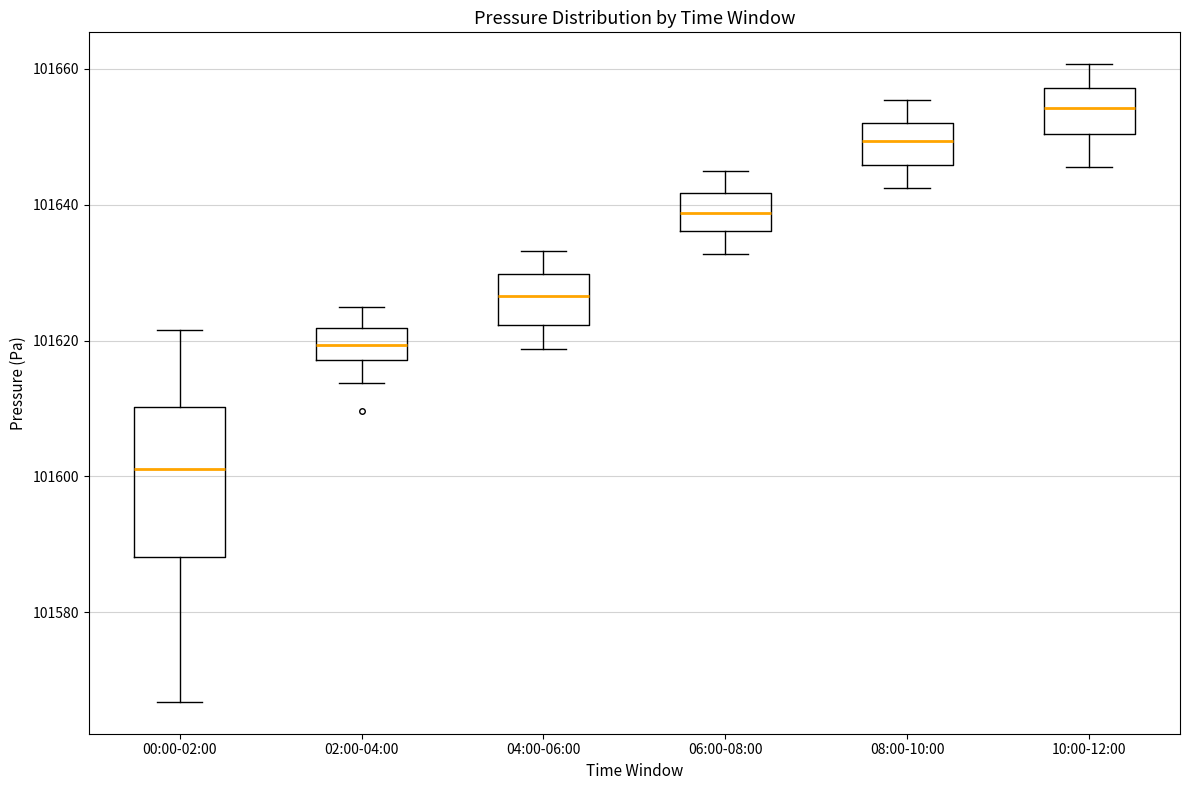

Which box's median line is the lowest?

00:00-02:00